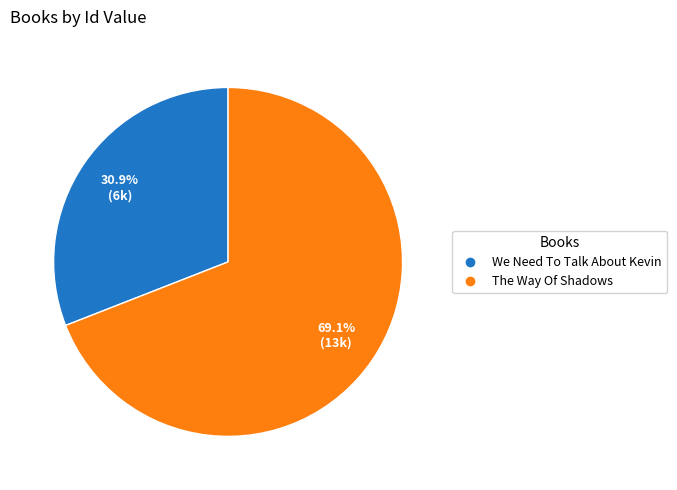

What percentage is the The Way Of Shadows slice, to the nearest percent?

69%